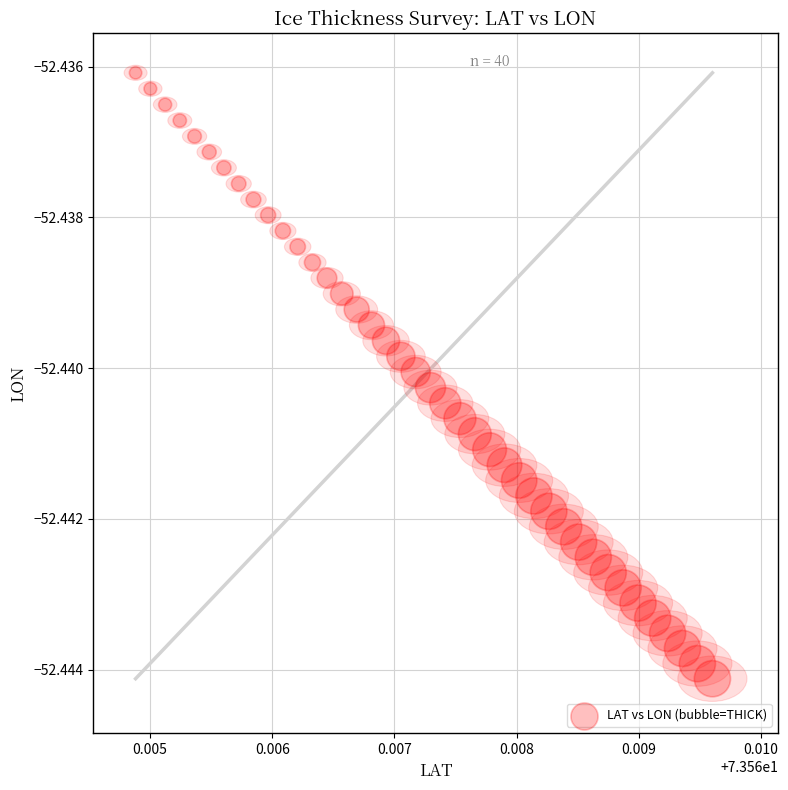

How many data points are displayed?

40